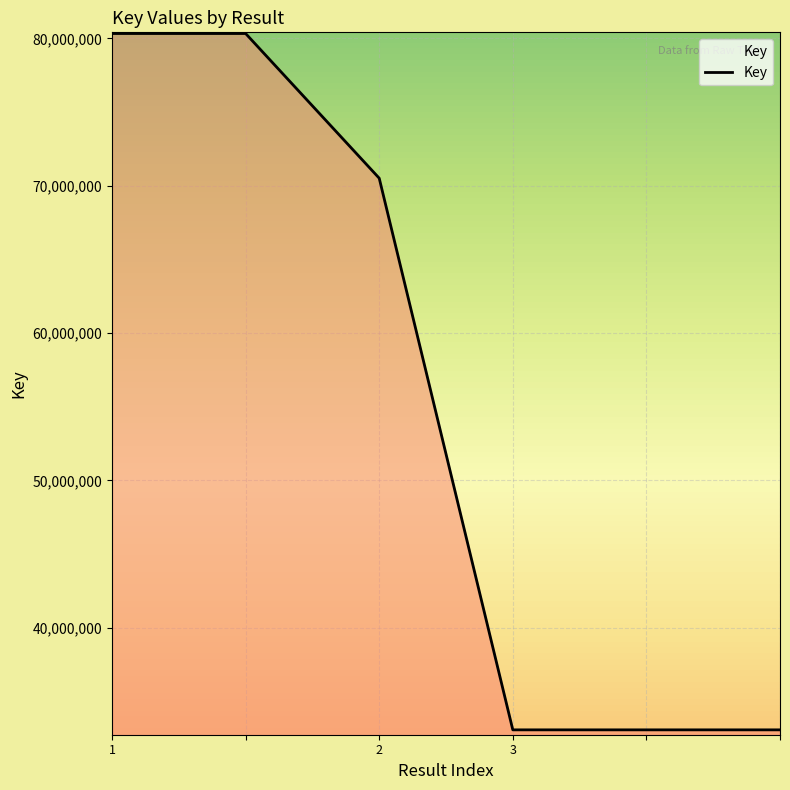

What is the average value?

55058744